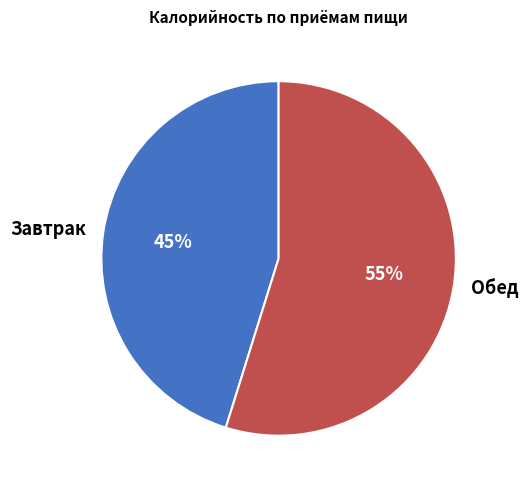

Does any single category account for the majority?

Yes